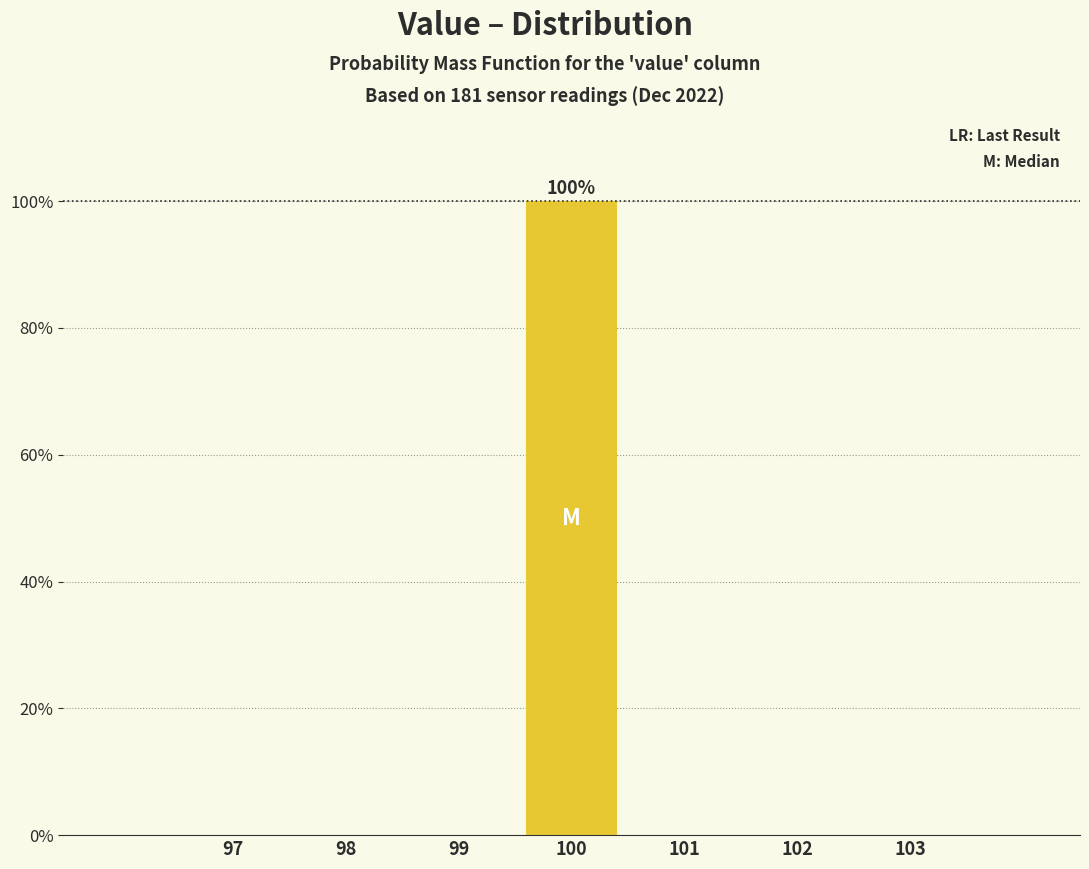

Reading left to right, transcribe all the data shown in this chart.

97=0	98=0	99=0	100=100	101=0	102=0	103=0